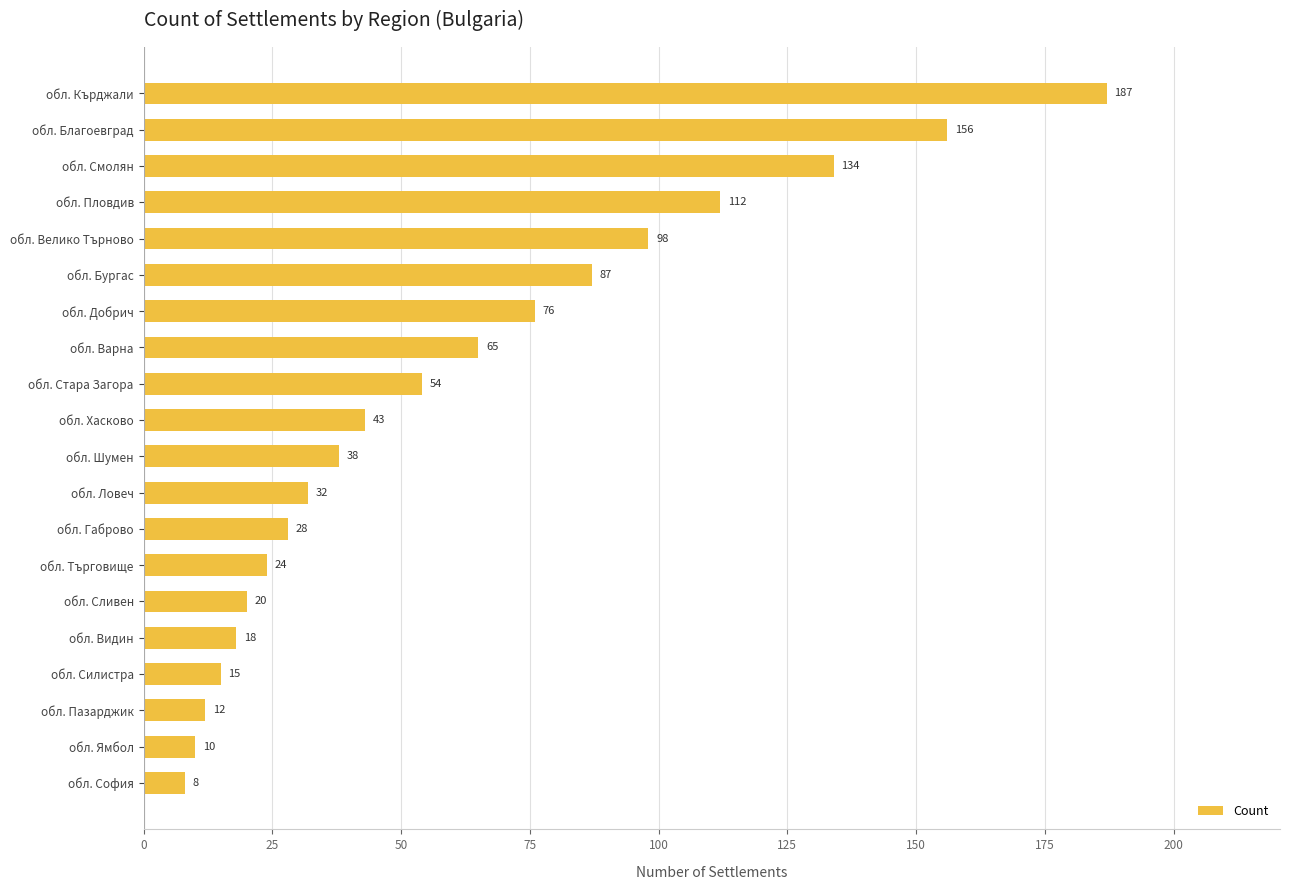

How many bars are there in total?

20